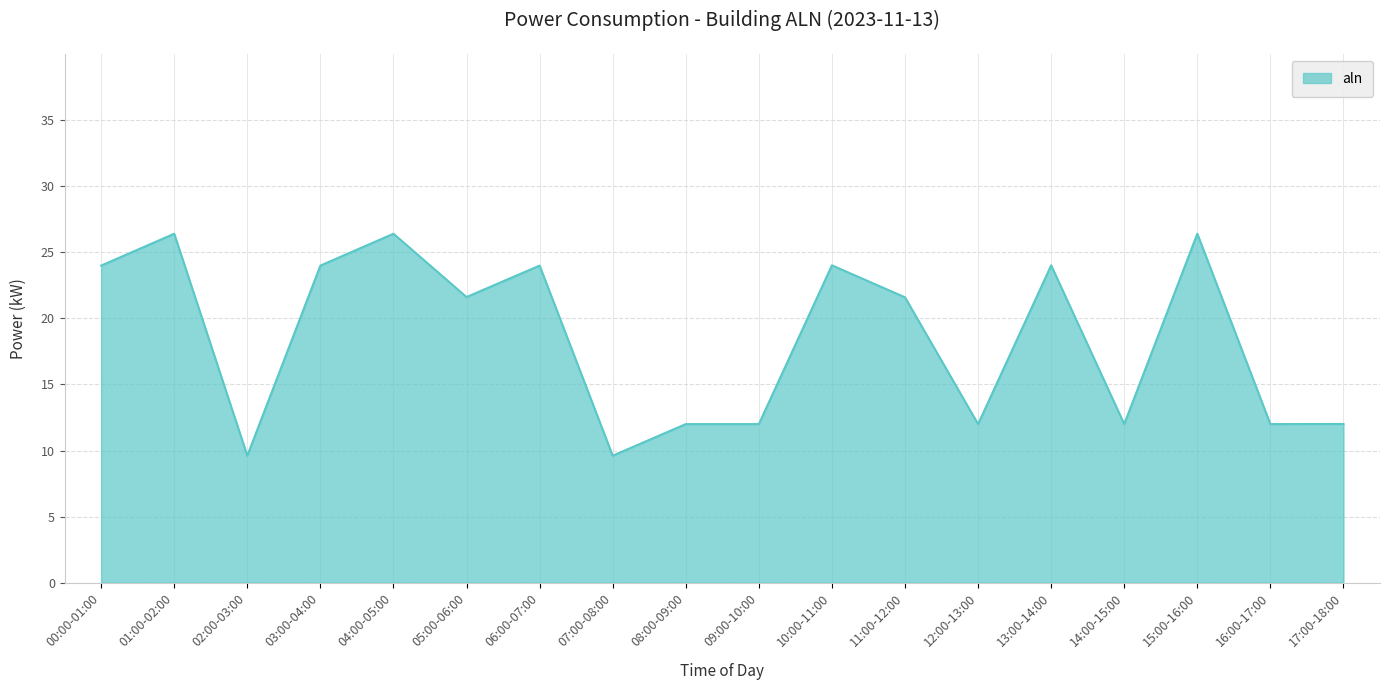

How many lines are shown in the chart?

1